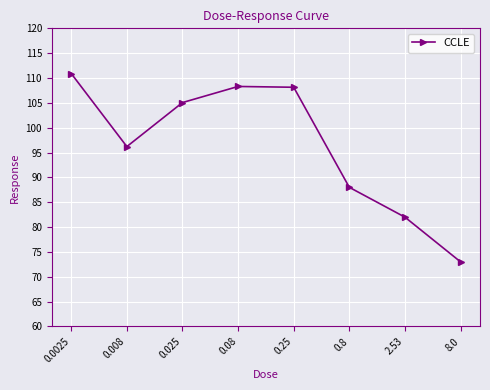

What is the value of the 8th point from the left?

73.0